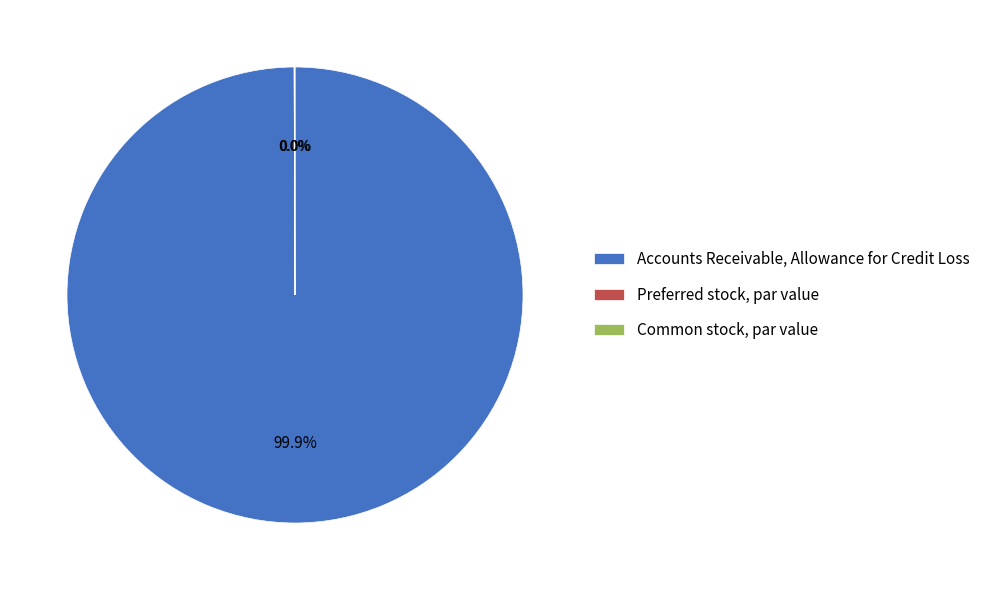

Is there any slice that represents more than half of the pie?

Yes